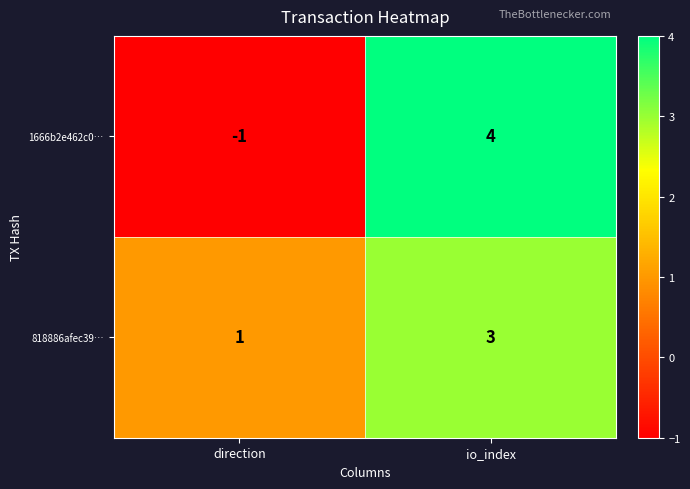

What is the difference between the highest and lowest values at direction?

2